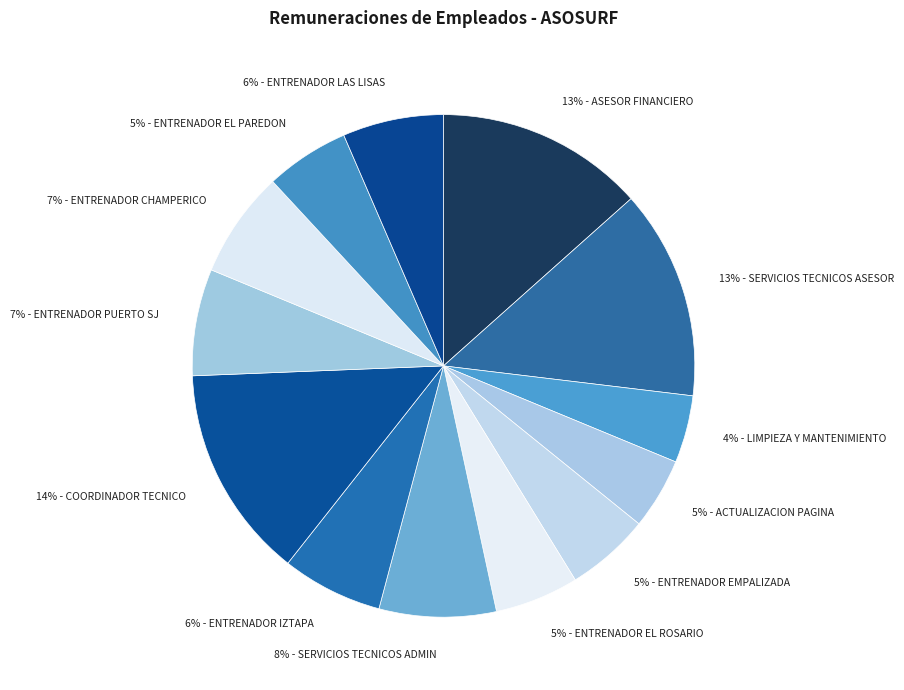

How many segments does this pie chart have?

13